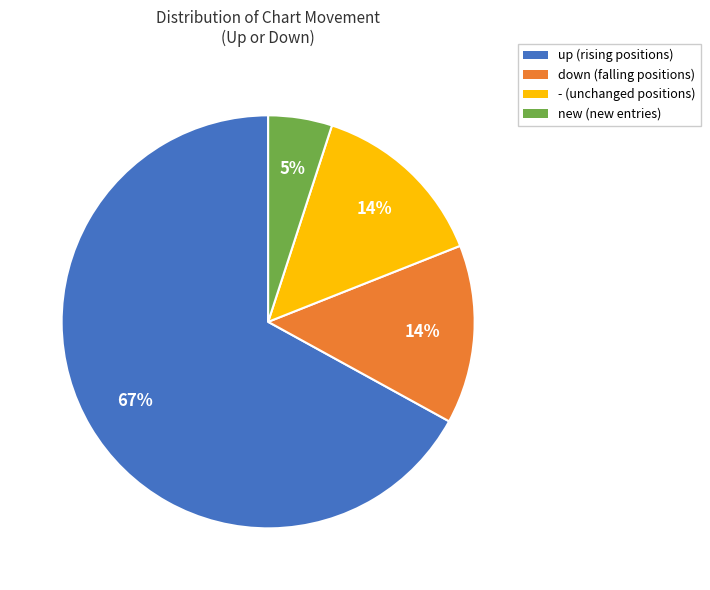

Is the sum of down and up greater than half?

Yes